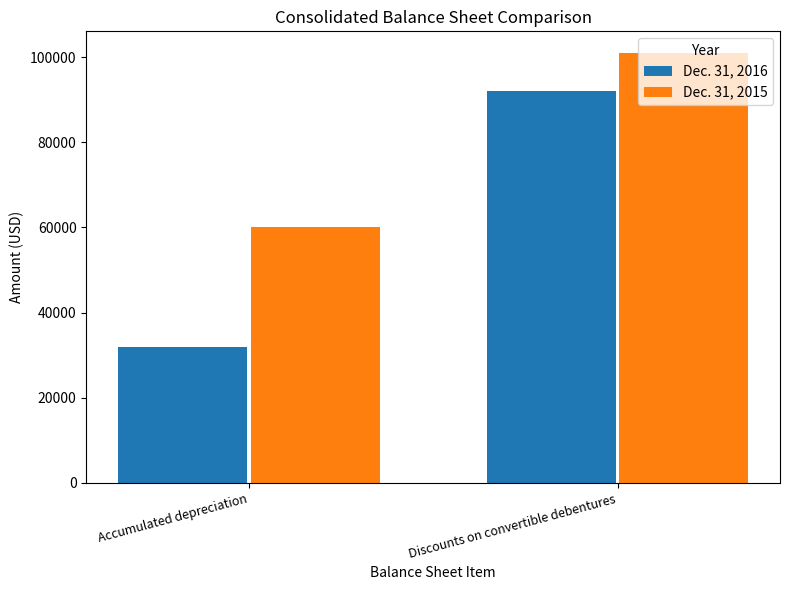

Reading left to right, extract all data points from this chart.

Dec. 31, 2016: 32000	92000
Dec. 31, 2015: 60000	101000